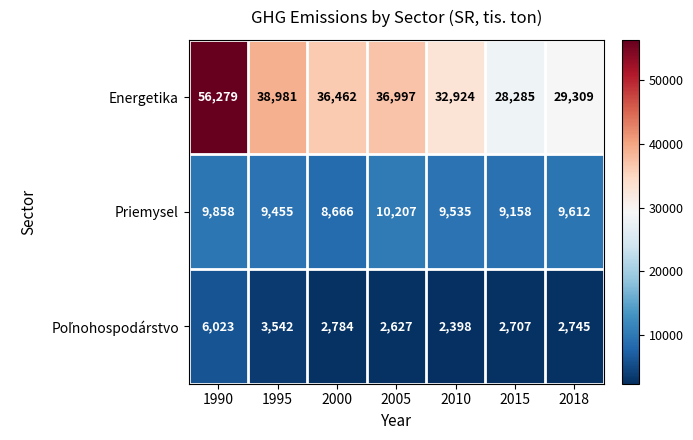

The Energetika series shows 36997 at 2005. True or false?

True